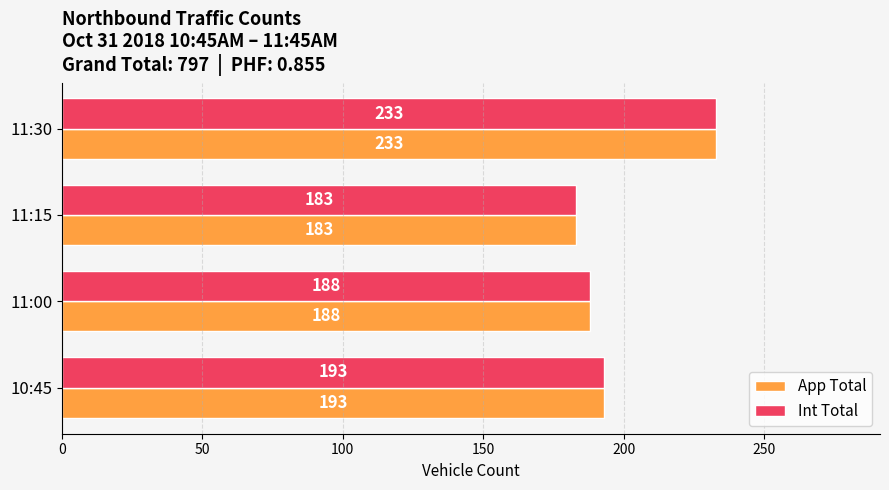

The value of App Total at 11:15 is 183. True or false?

True